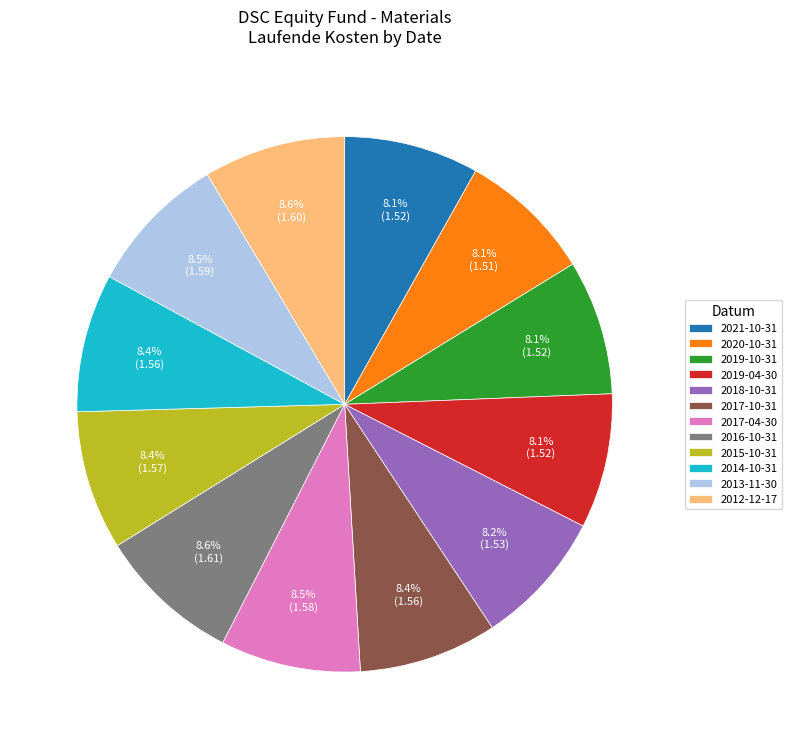

Is there any slice that represents more than half of the pie?

No